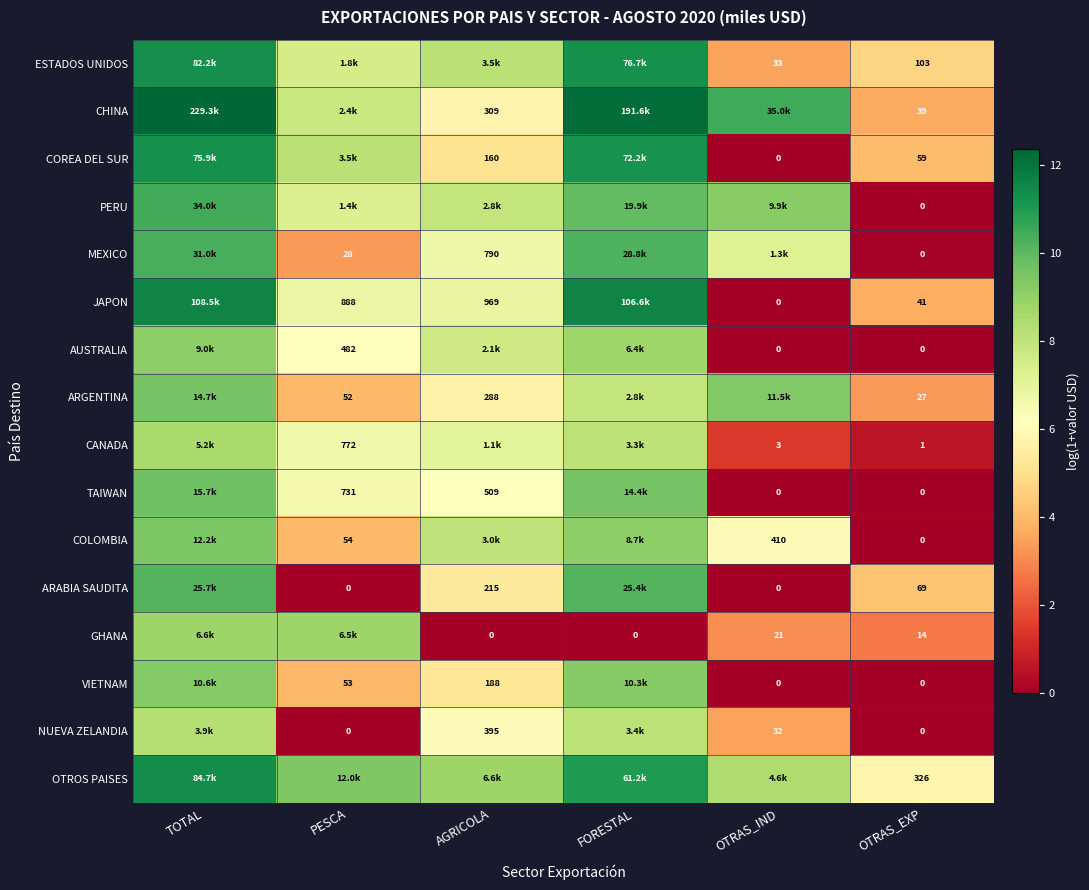

At which label does TAIWAN first exceed 6?

TOTAL